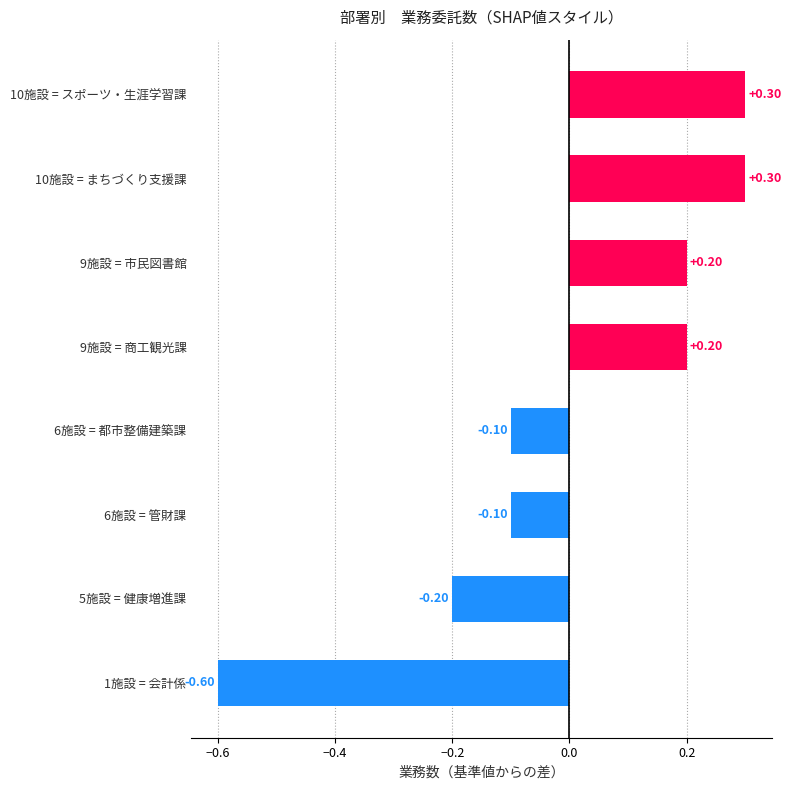

What is the sum of the values at 6施設 = 管財課 and 1施設 = 会計係?

-0.7